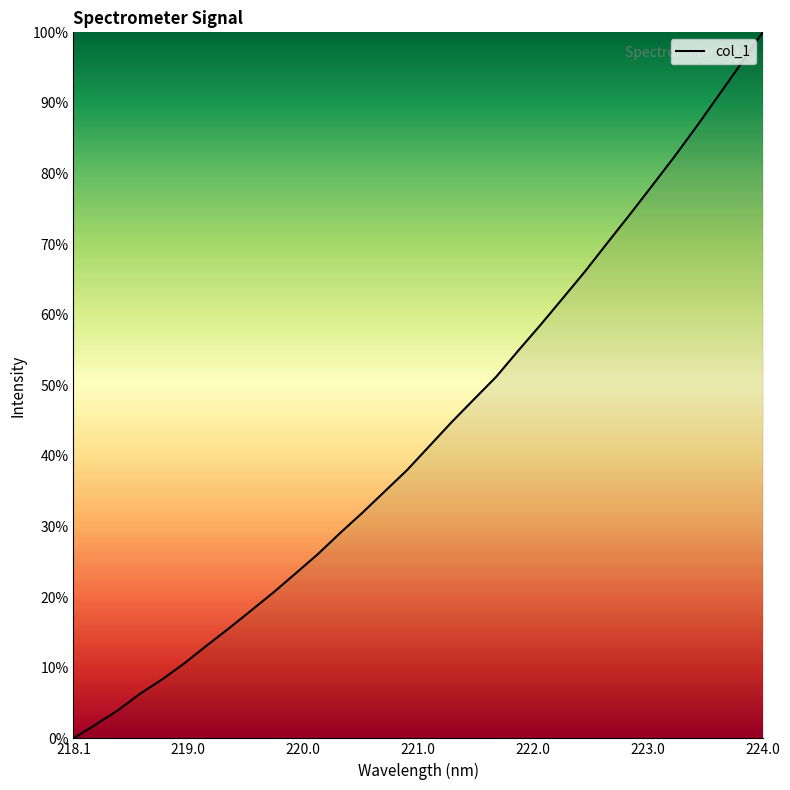

What is the maximum value shown in the chart?

100.0